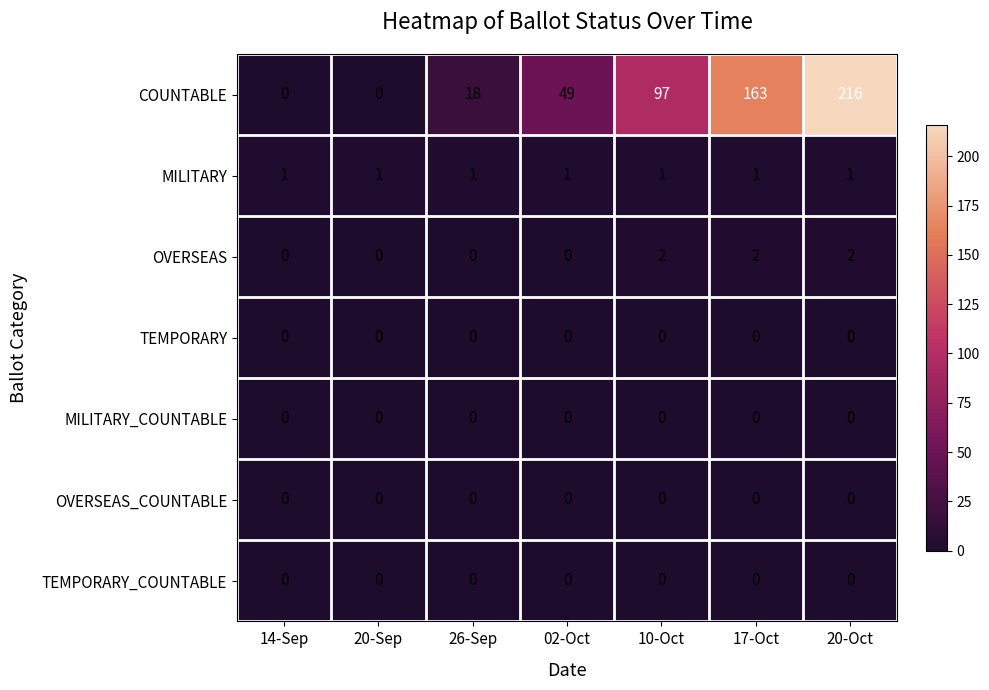

At which category is the sum across all series the highest?

20-Oct